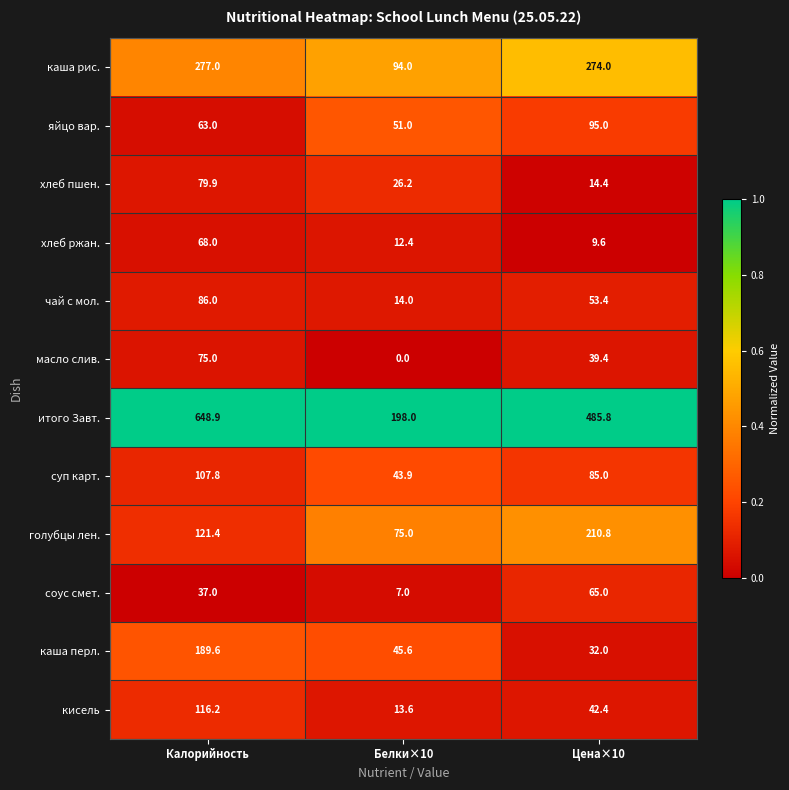

Which series has the largest range (max minus min)?

итого Завт.